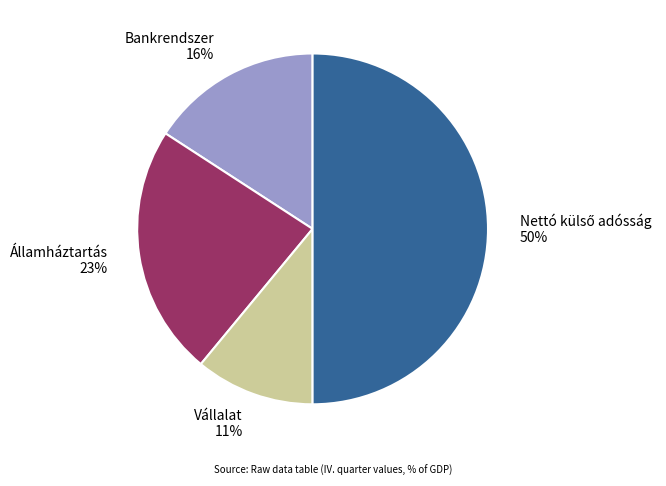

Is it true that Bankrendszer 16% is 16% of the pie?

True